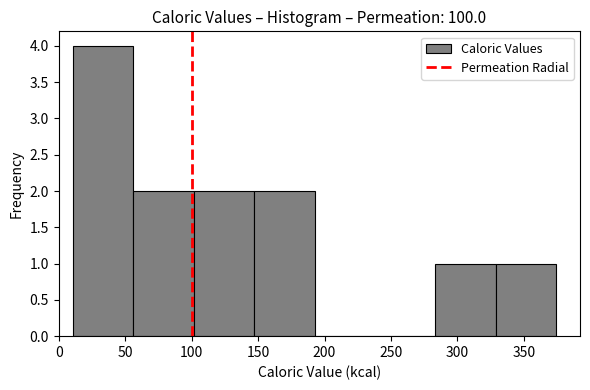

Reading left to right, list every bar in this chart as the range it spans on the x-axis followed by its height. Neither the bar edges nor the heights are printed on the chart, so give them approximately, as read against the axes.

10 to 55: 4
55 to 100: 2
100 to 145: 2
145 to 190: 2
190 to 240: 0
240 to 285: 0
285 to 330: 1
330 to 375: 1